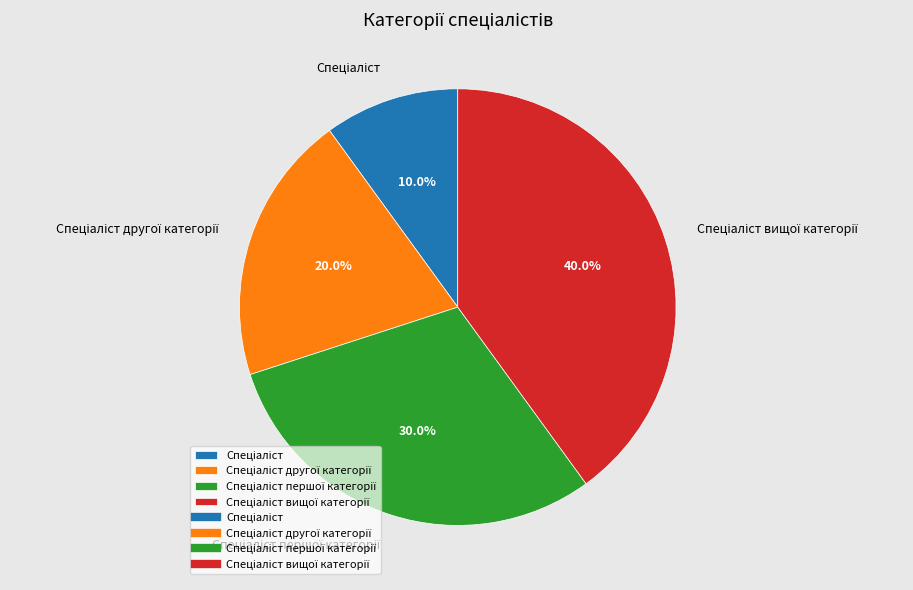

Does any single category account for the majority?

No